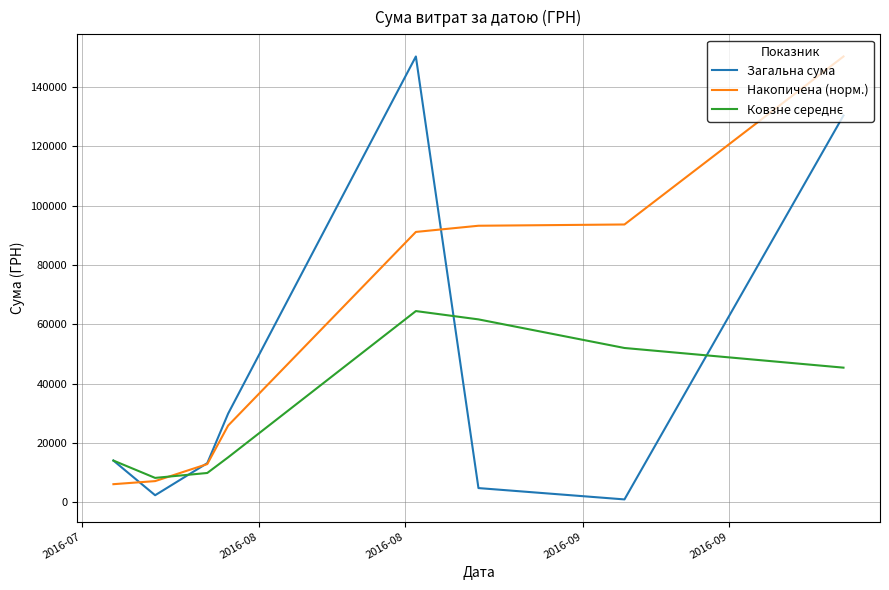

What is the maximum value for Накопичена (норм.)?

150229.0